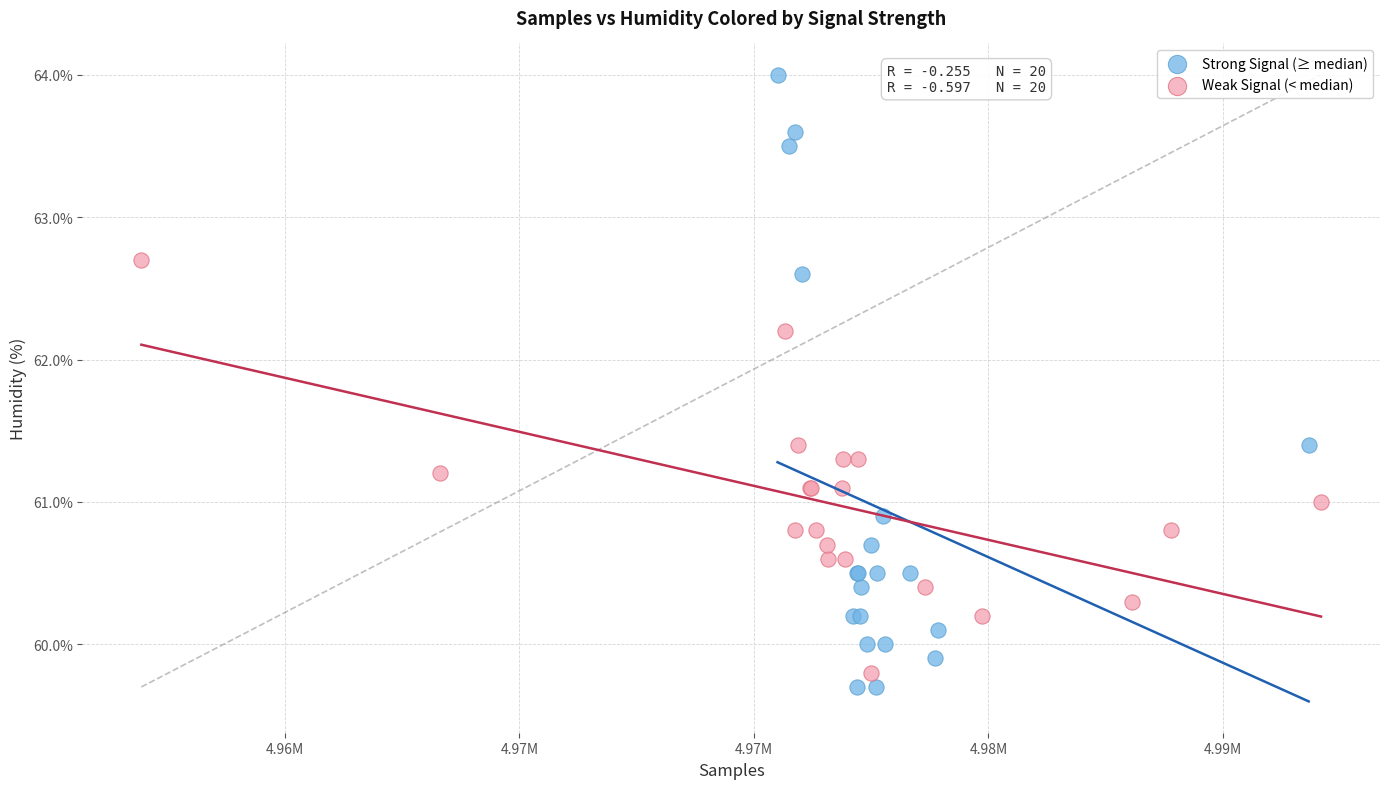

Which series has the largest Y range (max minus min)?

Strong Signal (≥ median)